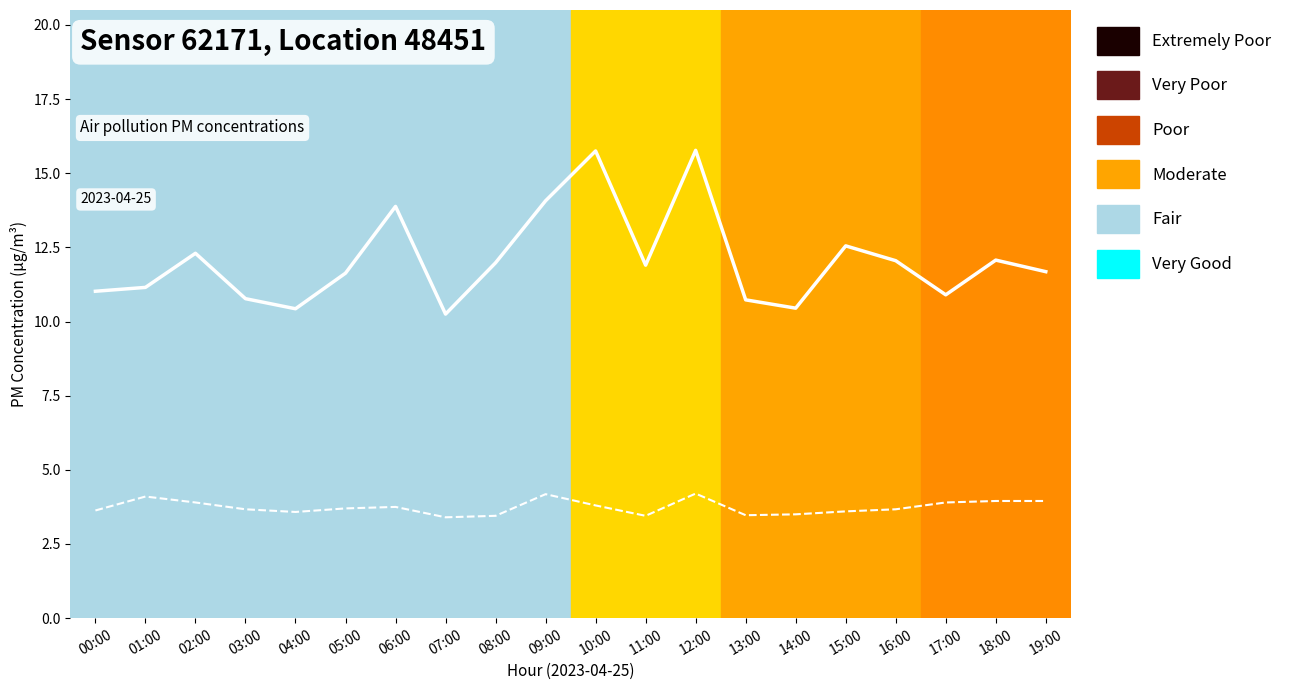

True or false: P1 and P2 intersect in this chart.

False